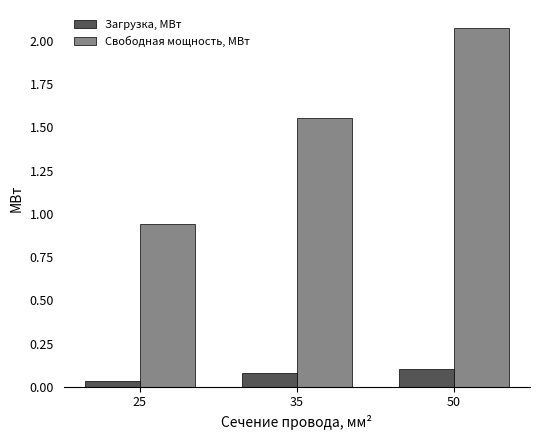

What is the sum of the Загрузка, МВт values at 50 and 35?

0.2